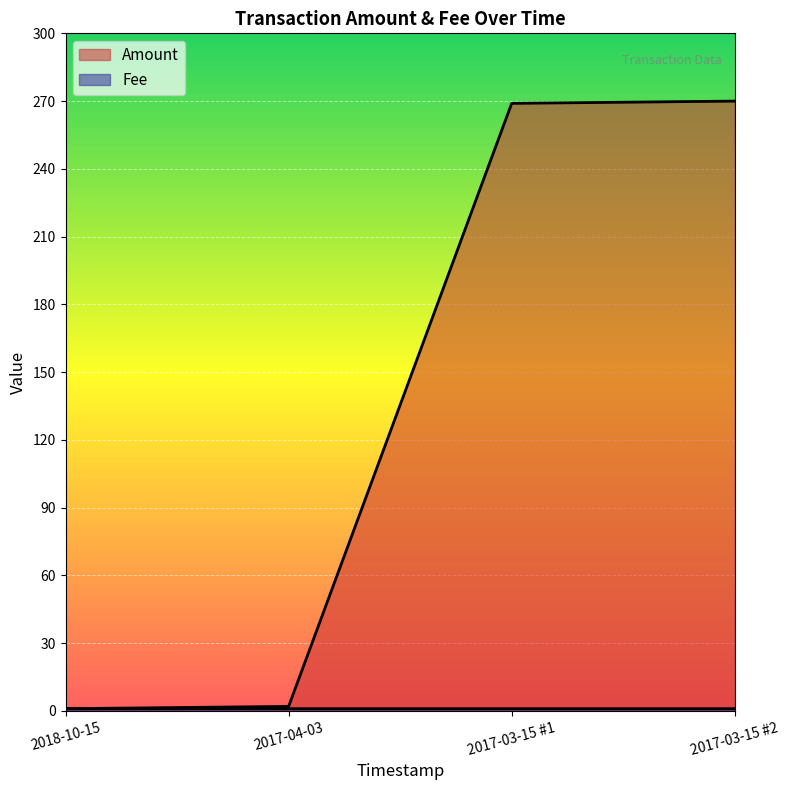

What is the smallest value displayed?

1.0